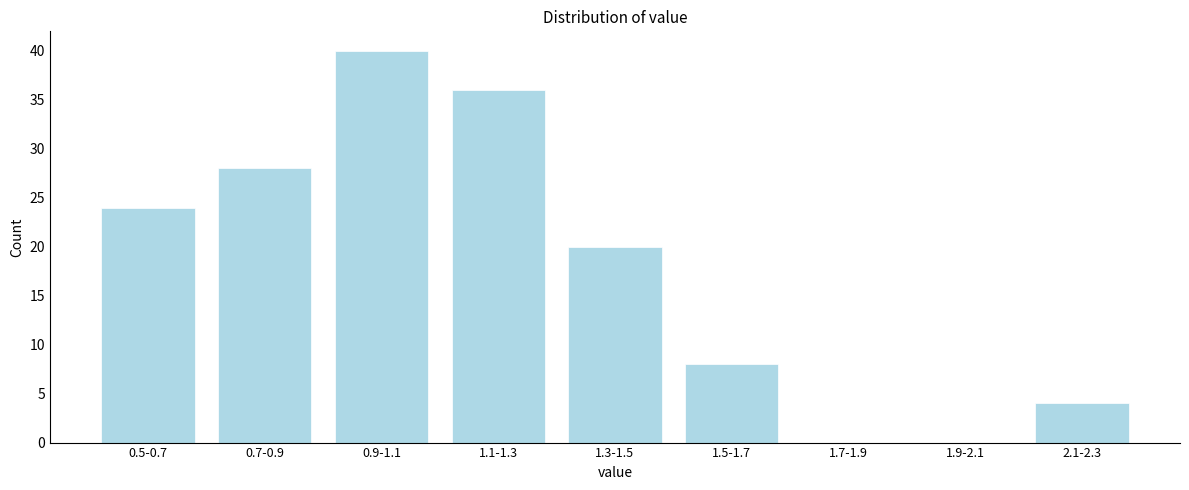

Reading right to left, what are all the values shown in this chart?

2.1-2.3=4	1.9-2.1=0	1.7-1.9=0	1.5-1.7=8	1.3-1.5=20	1.1-1.3=36	0.9-1.1=40	0.7-0.9=28	0.5-0.7=24